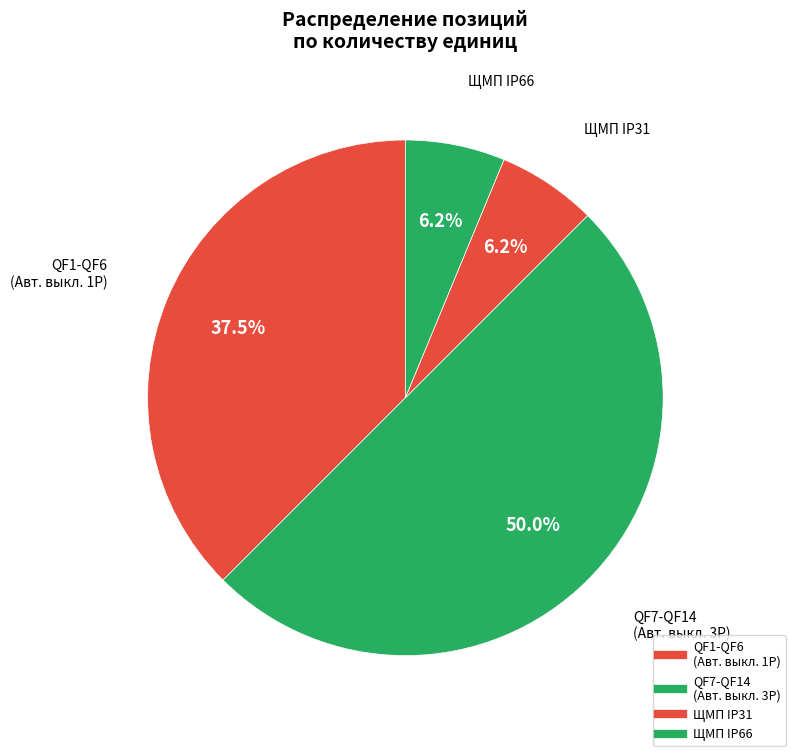

Count the number of slices in the pie.

4